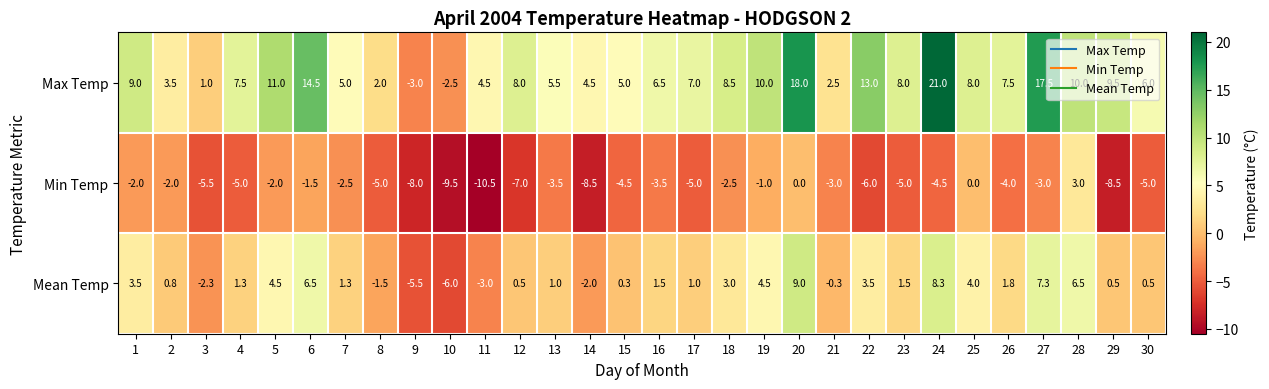

How many values in the Min Temp series exceed -4?

14